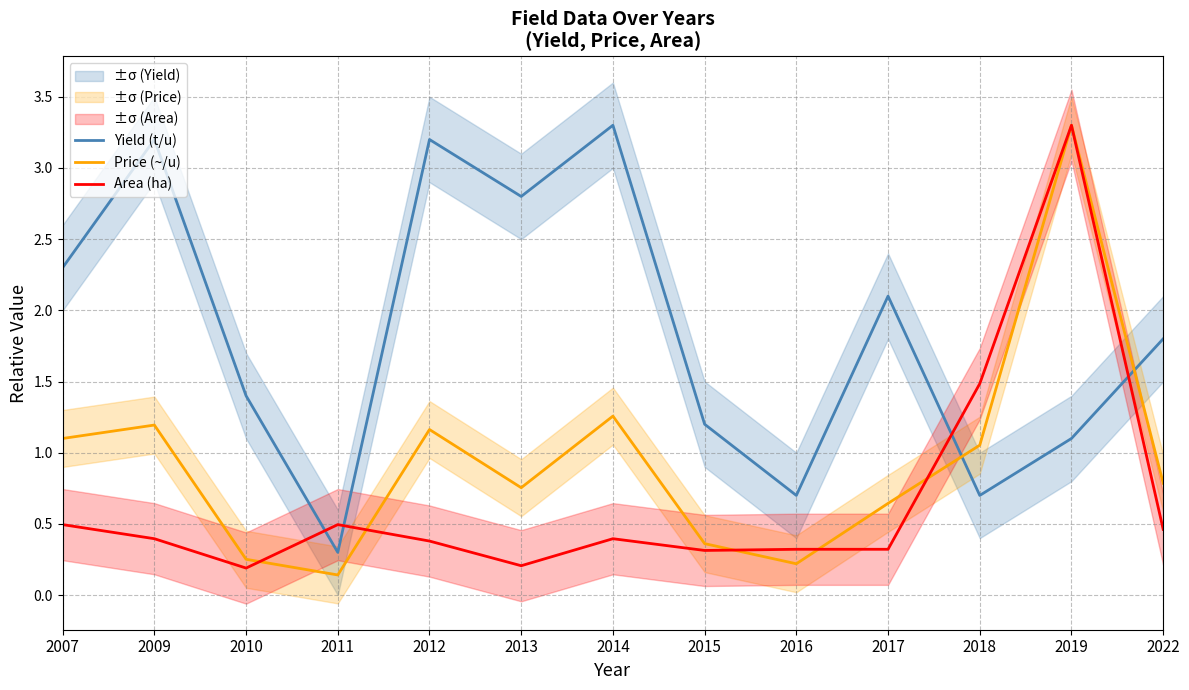

True or false: Yield (t/u) and Area (ha) cross at least once.

True